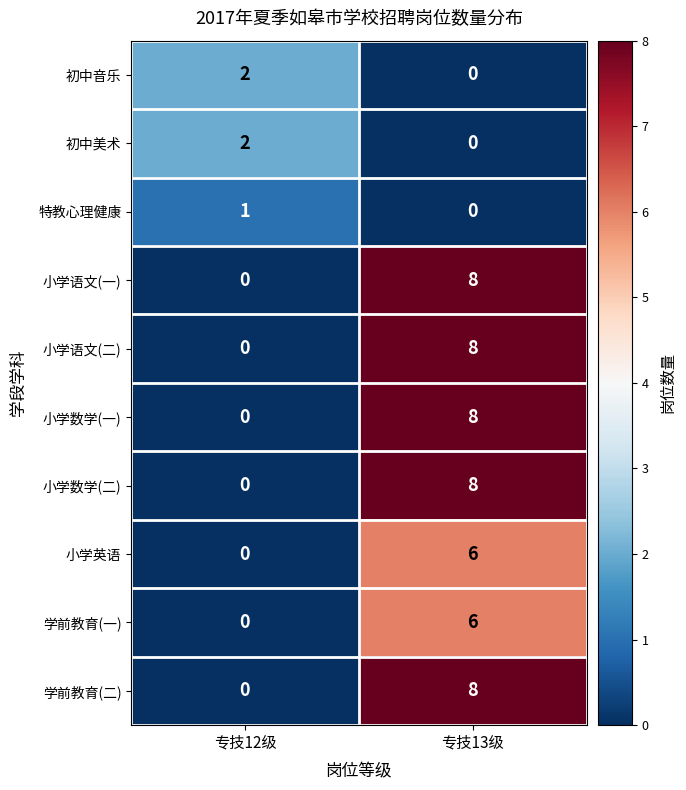

What is the difference between the highest and lowest values at 专技13级?

8